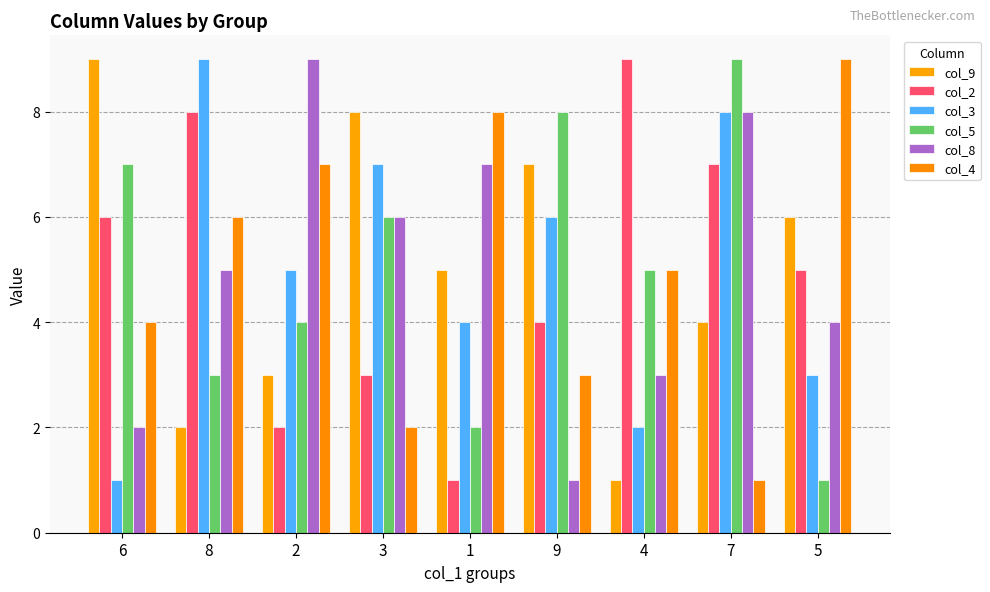

What is the value of the col_2 bar at the 7th from the left?

9